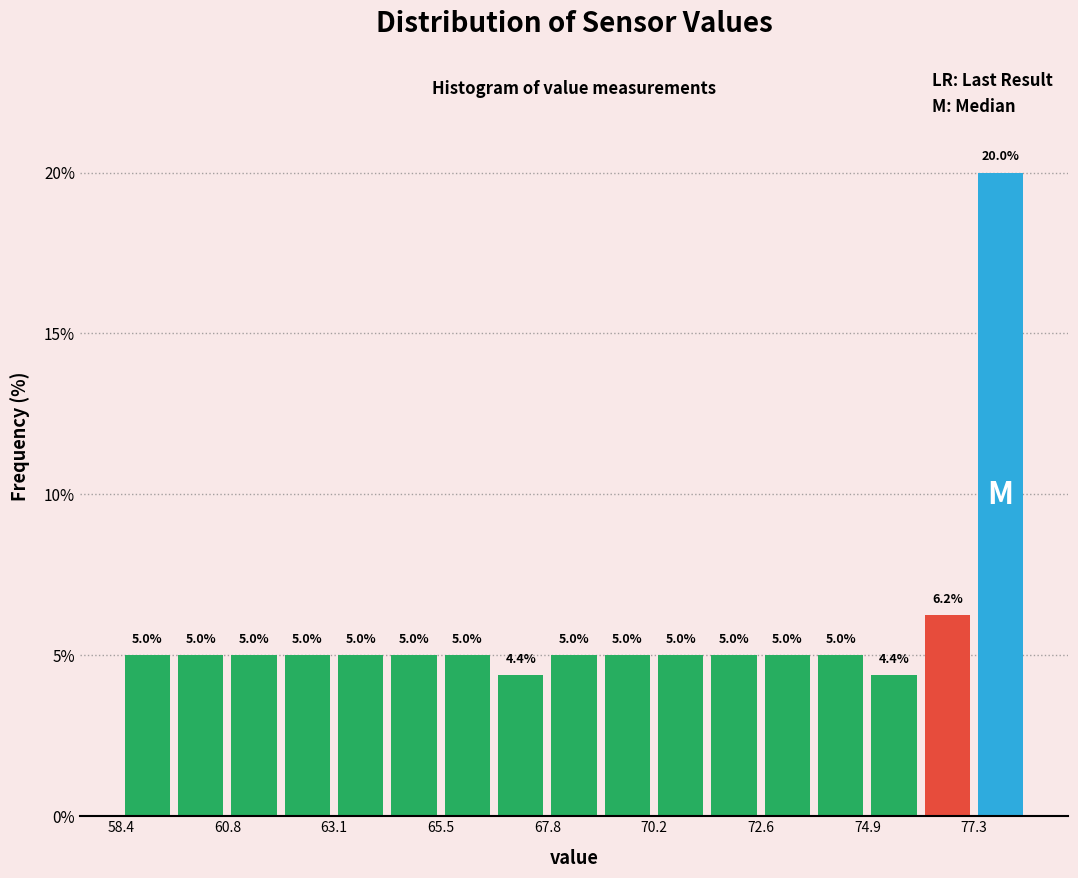

Read against the x-axis, roughly where is the centre of the tallest bar?

78.0